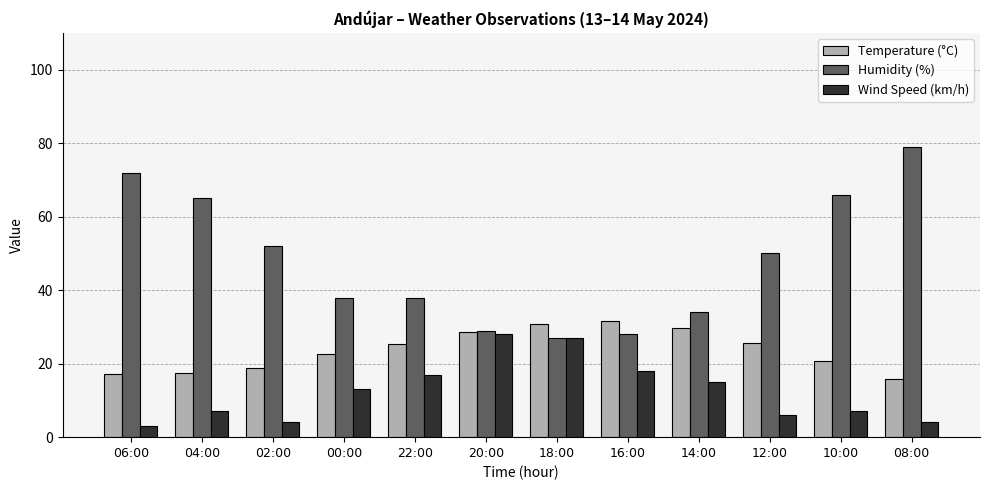

List the series in order of their peak value, lowest first.

Wind Speed (km/h), Temperature (°C), Humidity (%)